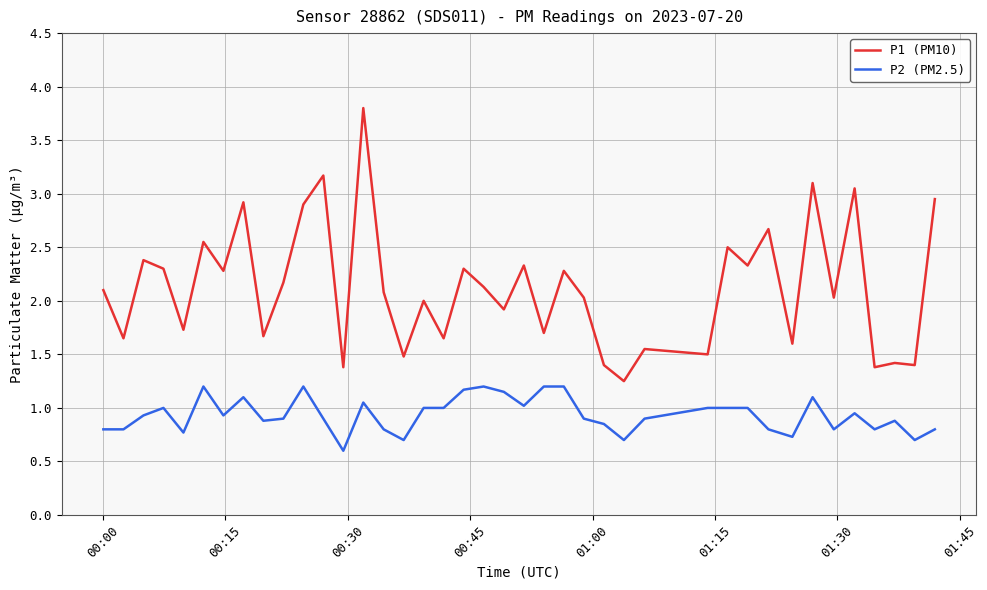

True or false: P2 (PM2.5) and P1 (PM10) intersect in this chart.

False